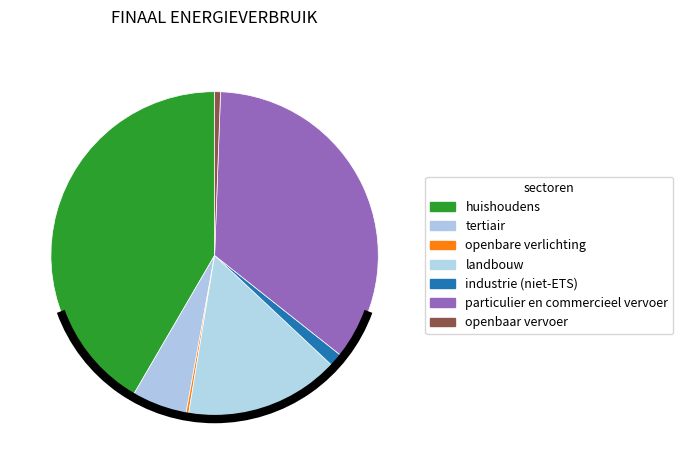

Is there any slice that represents more than half of the pie?

No